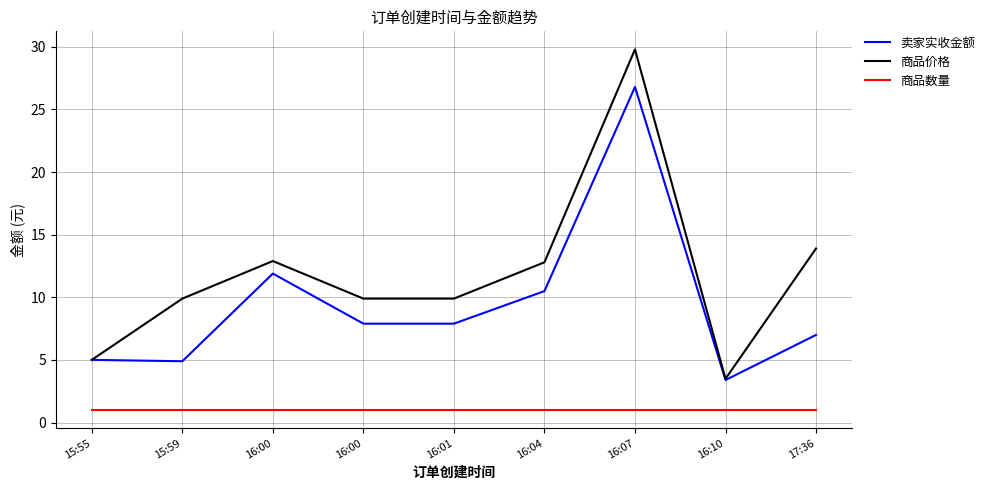

How many lines are shown in the chart?

3